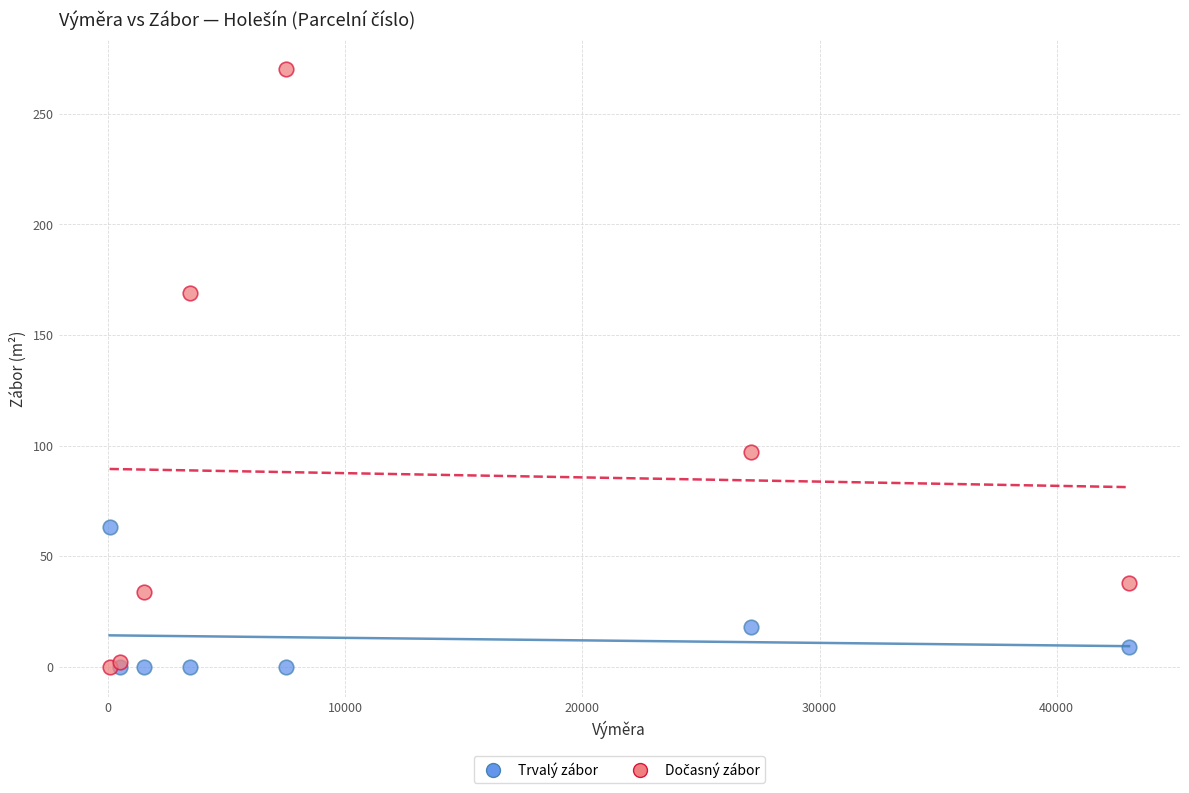

In the Trvalý zábor series, what Y value is closest to 31?

18